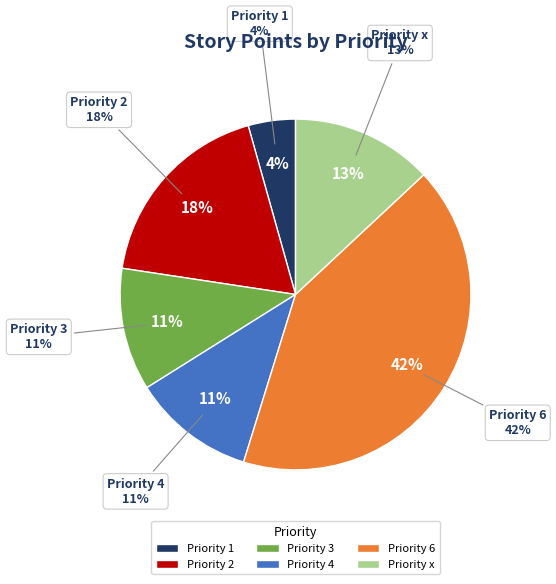

Is there a majority slice in this chart?

No